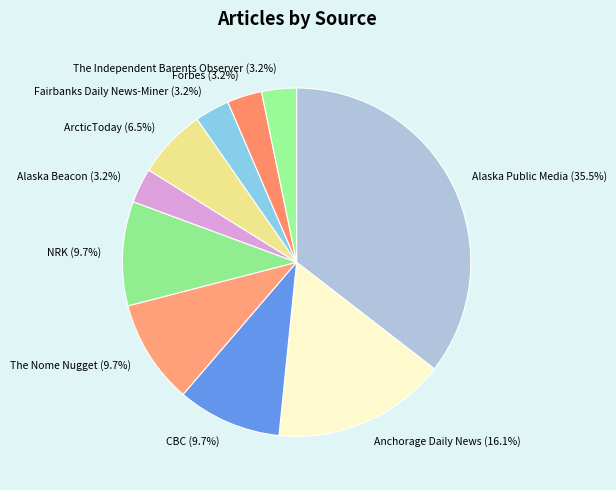

What percentage is the CBC slice, to the nearest percent?

10%